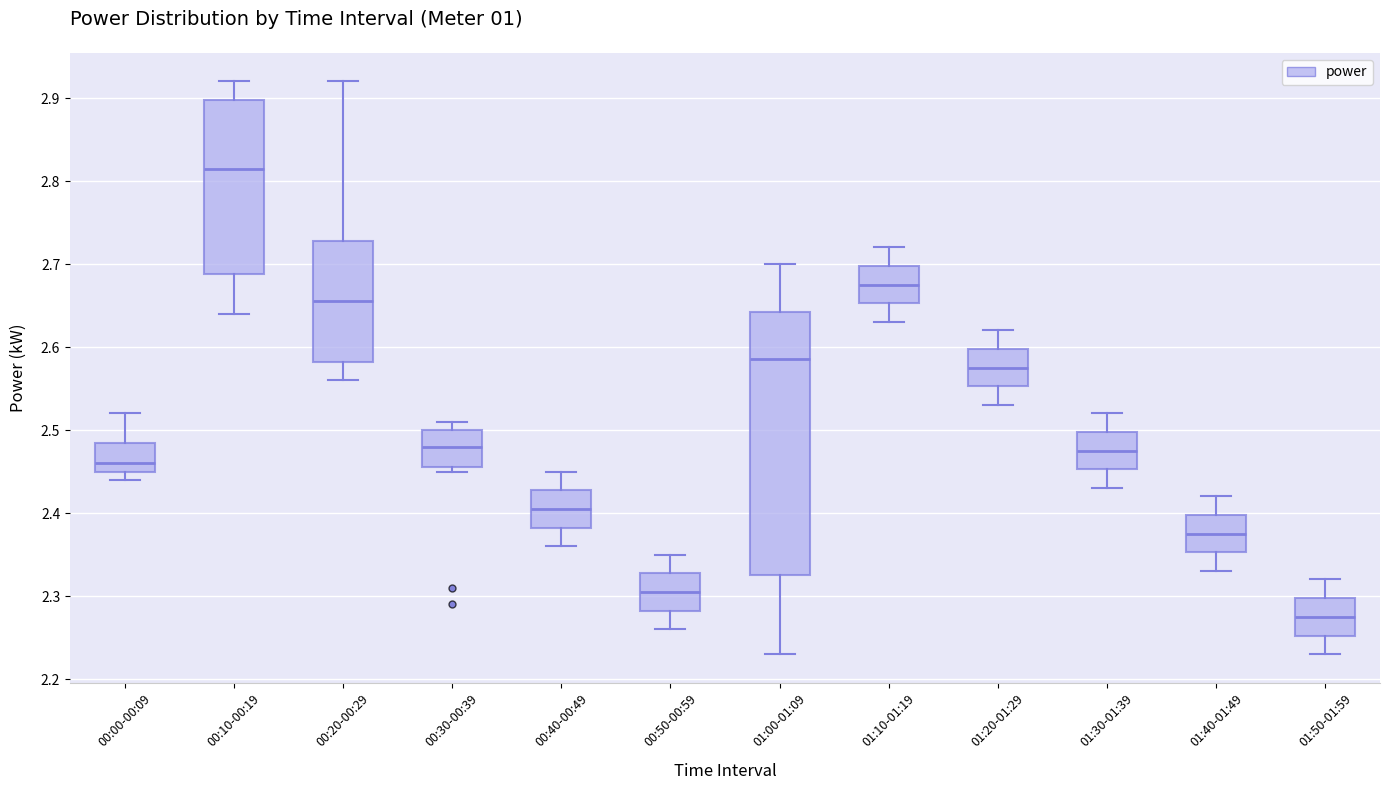

Comparing the boxes themselves (not the whiskers), which one is the tallest?

01:00-01:09